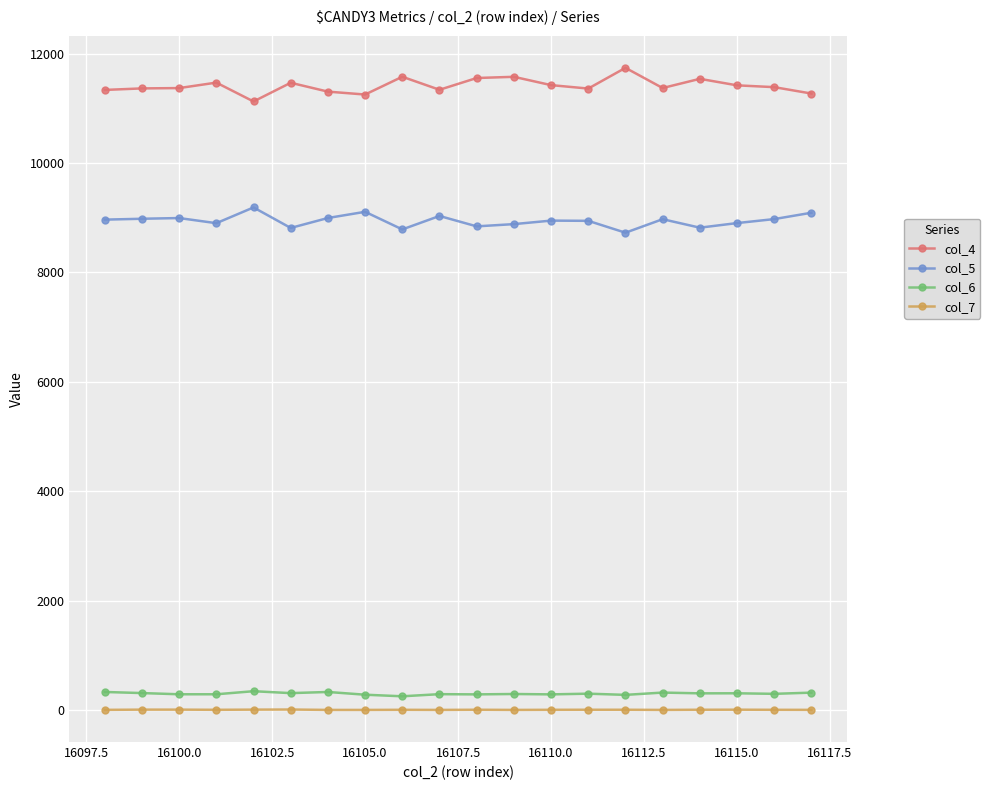

Which series has the largest total across all categories?

col_4